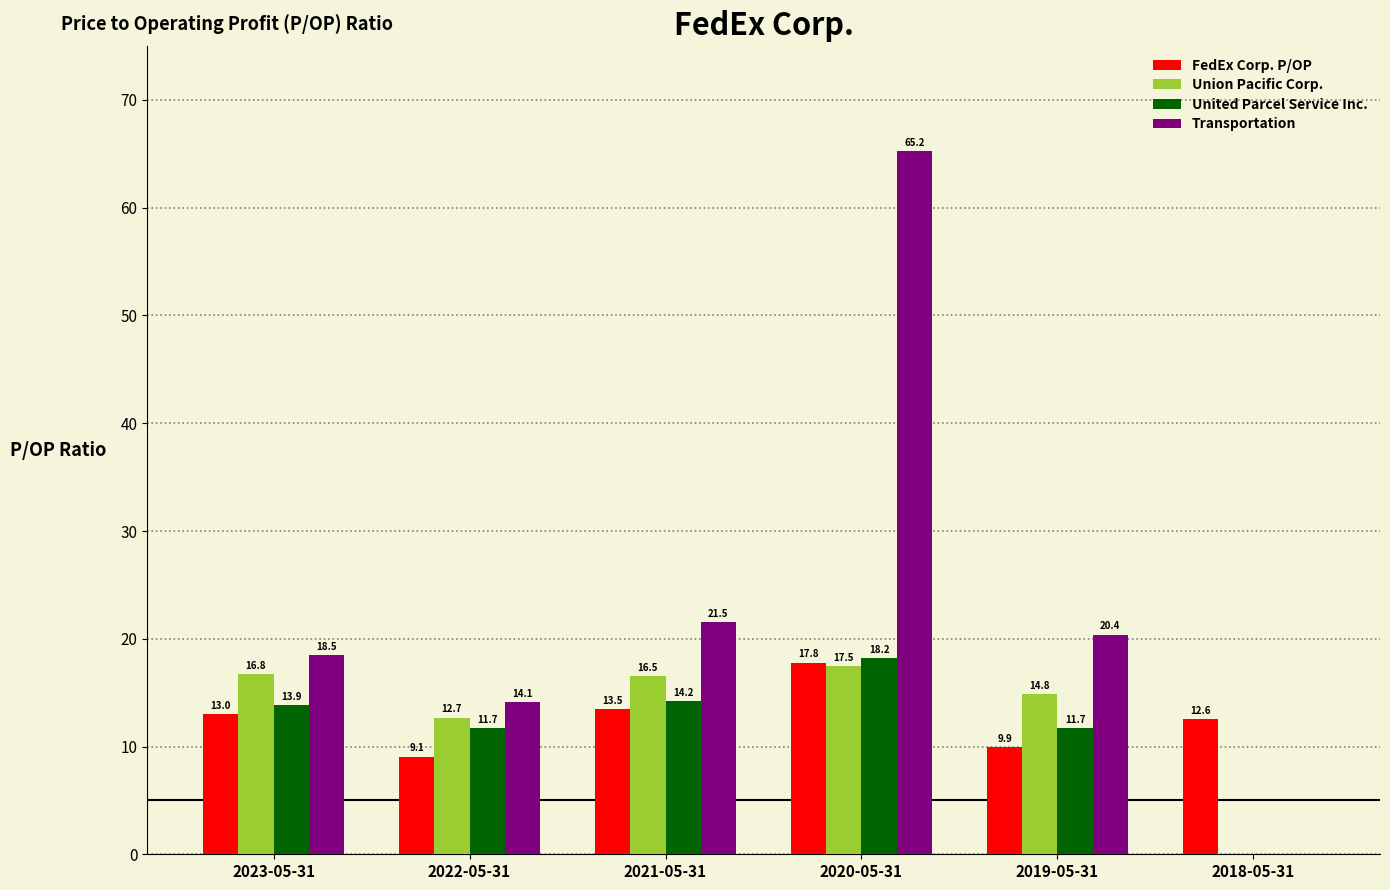

Reading right to left, list all the values displayed in this chart.

FedEx Corp. P/OP: 2018-05-31=12.6	2019-05-31=9.9	2020-05-31=17.8	2021-05-31=13.5	2022-05-31=9.1	2023-05-31=13.0
Union Pacific Corp.: 2018-05-31=0.0	2019-05-31=14.8	2020-05-31=17.5	2021-05-31=16.5	2022-05-31=12.7	2023-05-31=16.8
United Parcel Service Inc.: 2018-05-31=0.0	2019-05-31=11.7	2020-05-31=18.2	2021-05-31=14.2	2022-05-31=11.7	2023-05-31=13.9
Transportation: 2018-05-31=0.0	2019-05-31=20.4	2020-05-31=65.2	2021-05-31=21.5	2022-05-31=14.1	2023-05-31=18.5